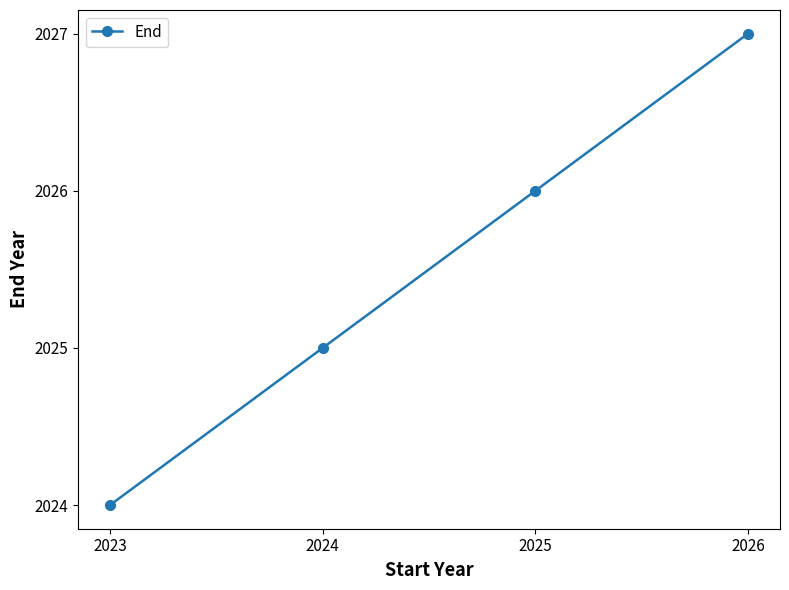

What is the value of the 1st point from the left?

2024